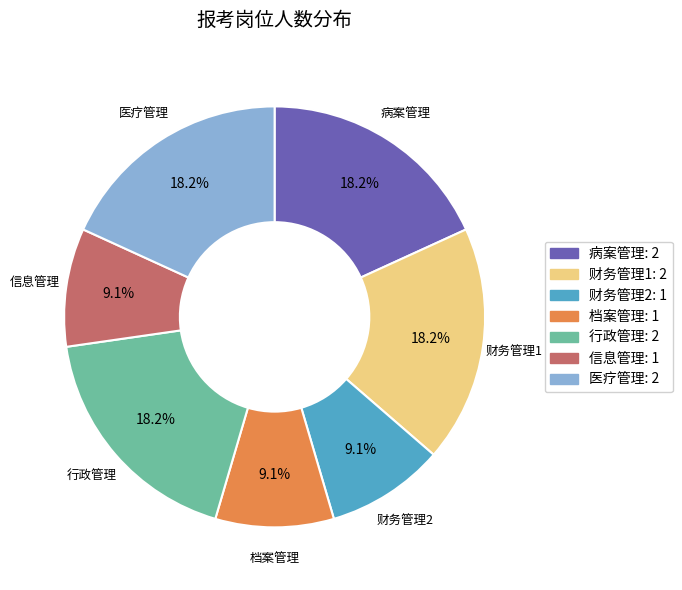

To the nearest percent, what is the difference between the 医疗管理 and 信息管理 slice percentages?

9%